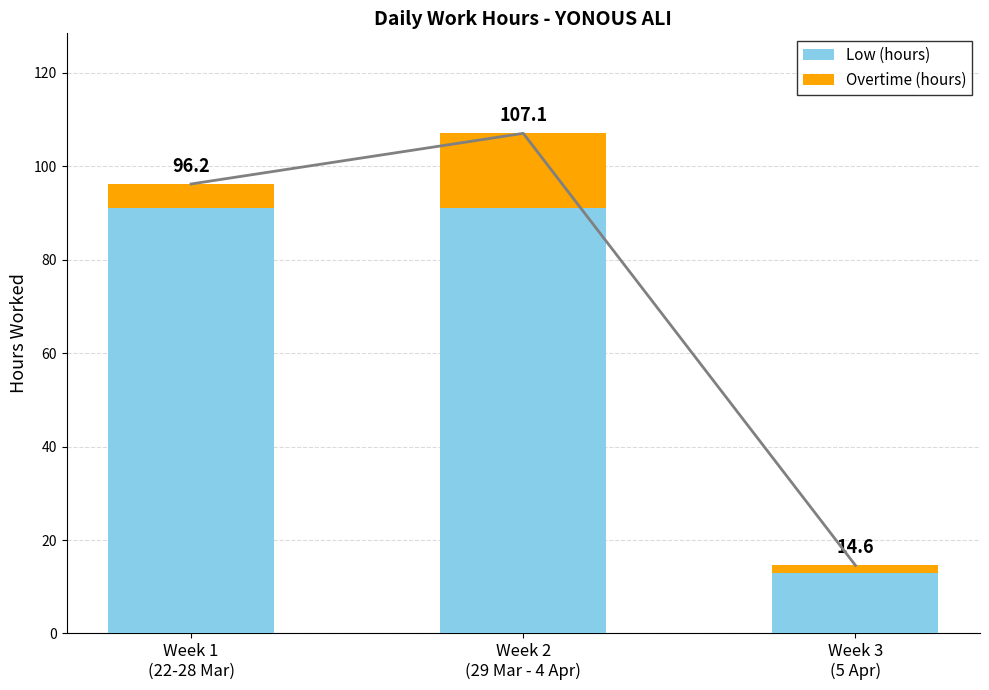

What is the sum of the Overtime (hours) values at Week 2
(29 Mar - 4 Apr) and Week 3
(5 Apr)?

17.6